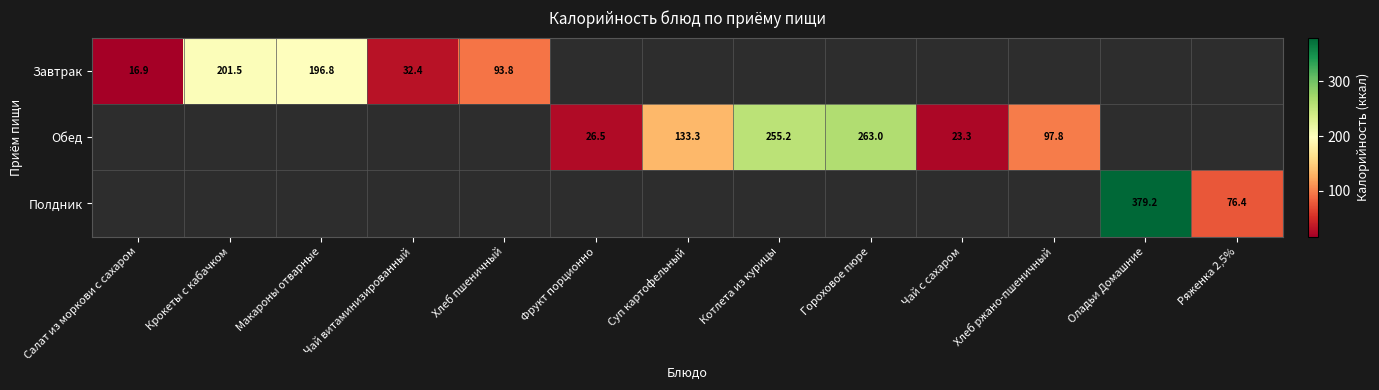

Is it true that Завтрак equals 16.9 at Салат из моркови с сахаром?

True